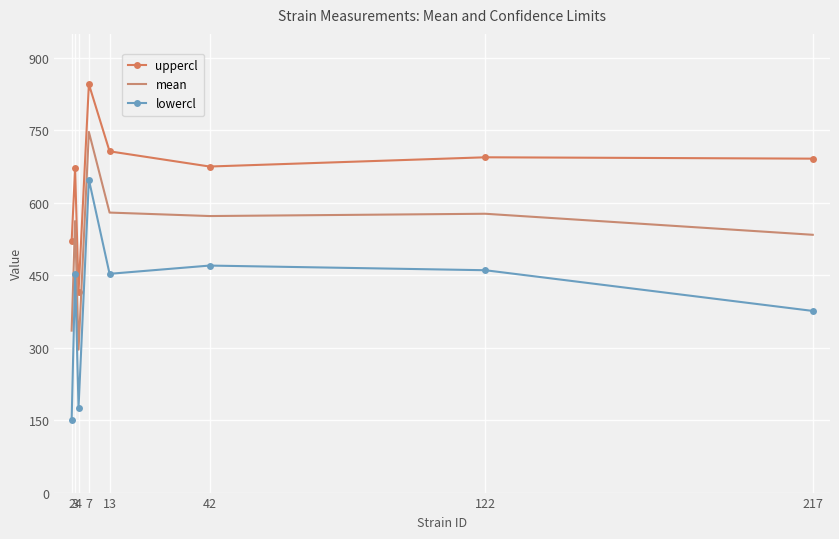

What is the total value across all series at 217?

1601.7